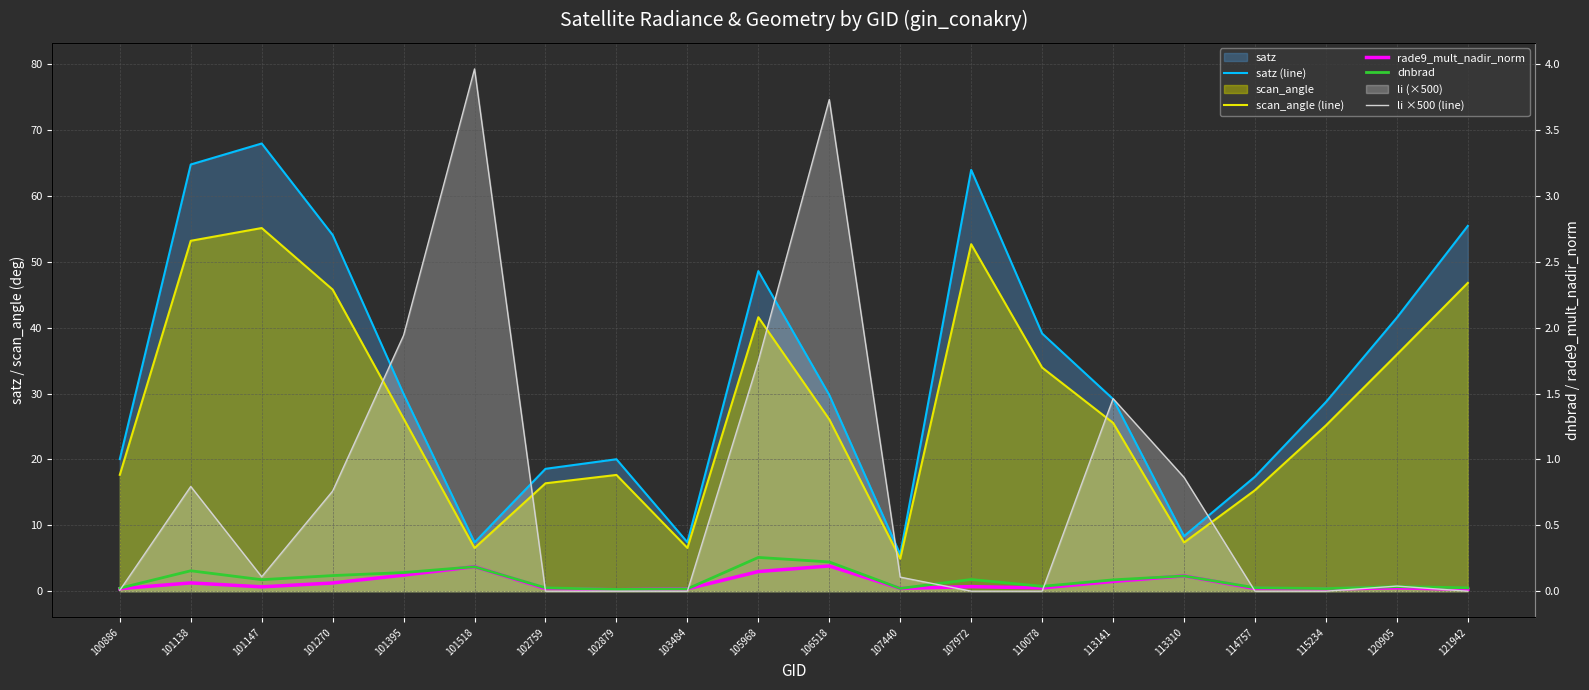

True or false: rade9_mult_nadir_norm has a value of 1.1 at 106518.

False